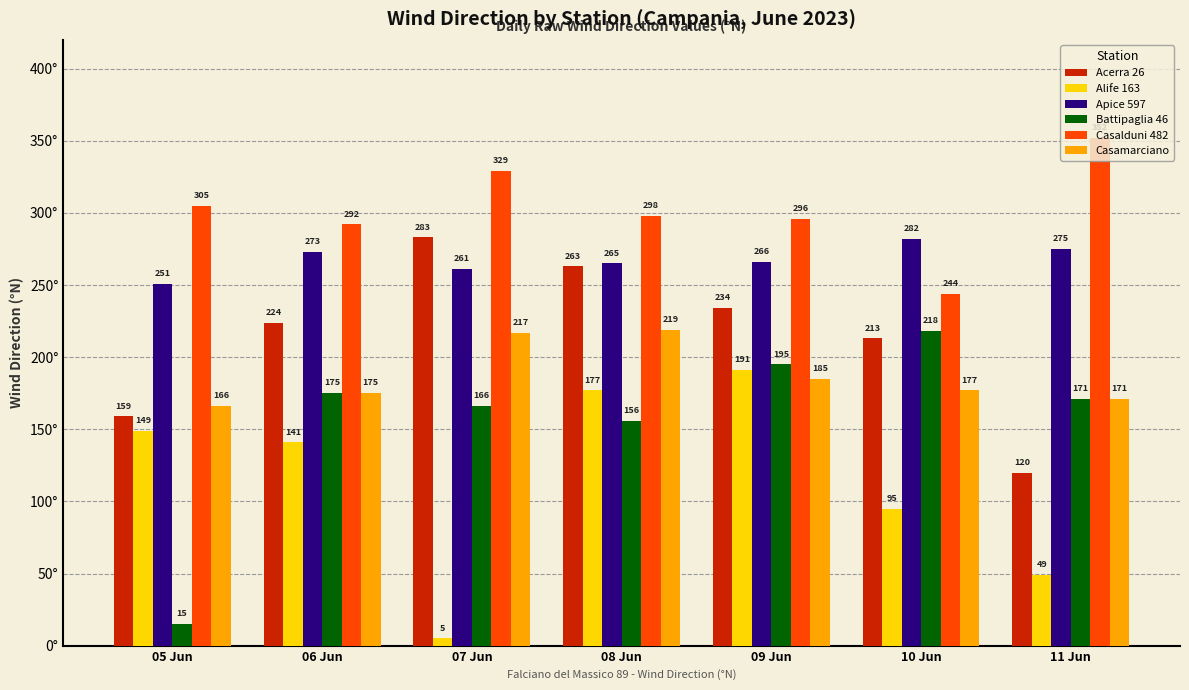

Reading left to right, what are all the values shown in this chart?

Acerra 26: 159	224	283	263	234	213	120
Alife 163: 149	141	5	177	191	95	49
Apice 597: 251	273	261	265	266	282	275
Battipaglia 46: 15	175	166	156	195	218	171
Casalduni 482: 305	292	329	298	296	244	352
Casamarciano: 166	175	217	219	185	177	171